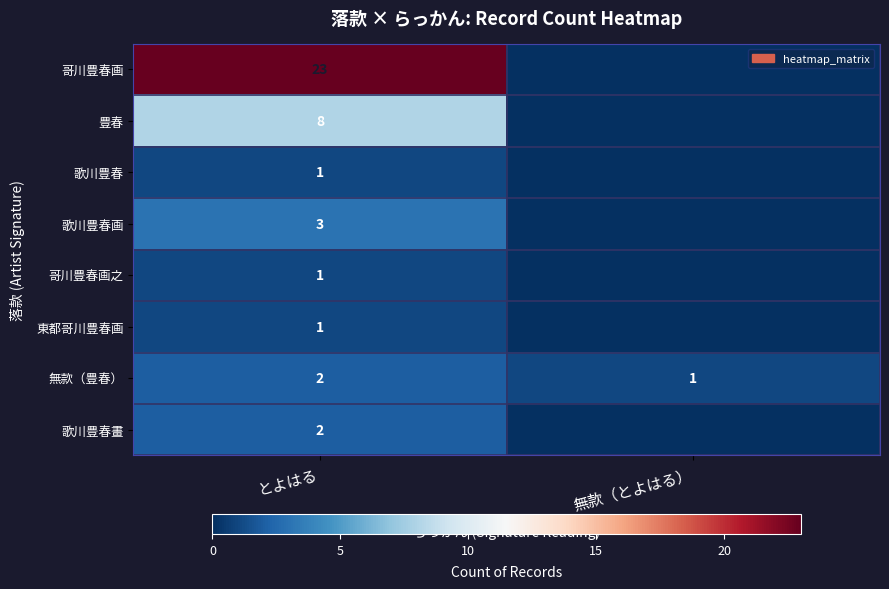

The 豊春 series shows 8 at とよはる. True or false?

True